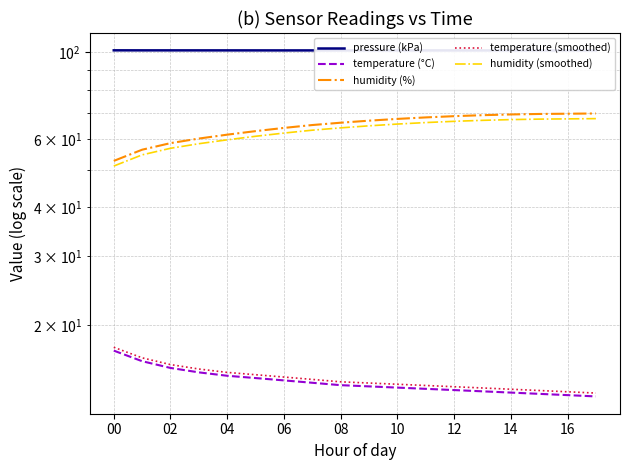

What is the difference between the second highest and second lowest values in the temperature (°C) series?

2.9